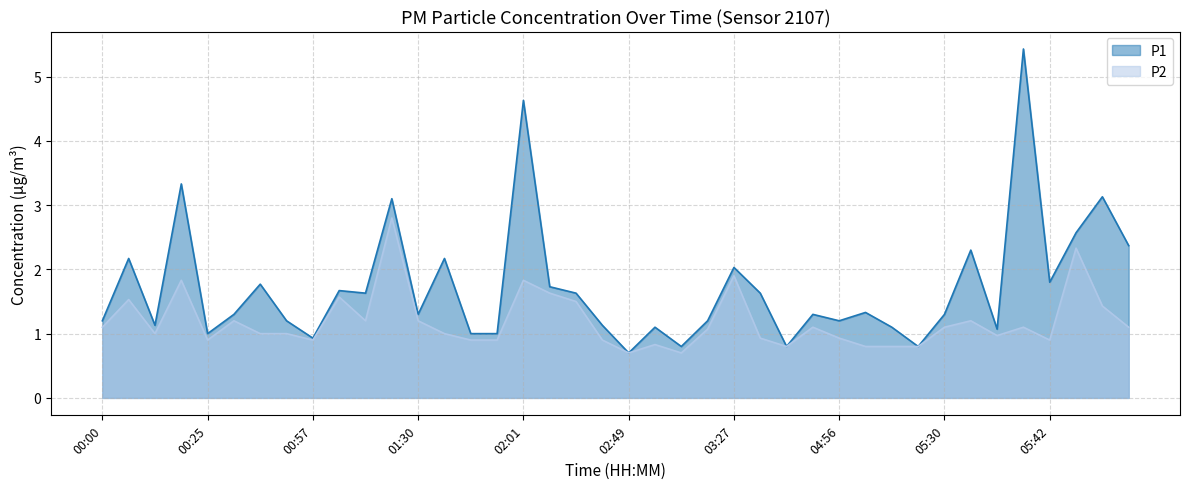

List the series in order of their peak value, lowest first.

P2, P1